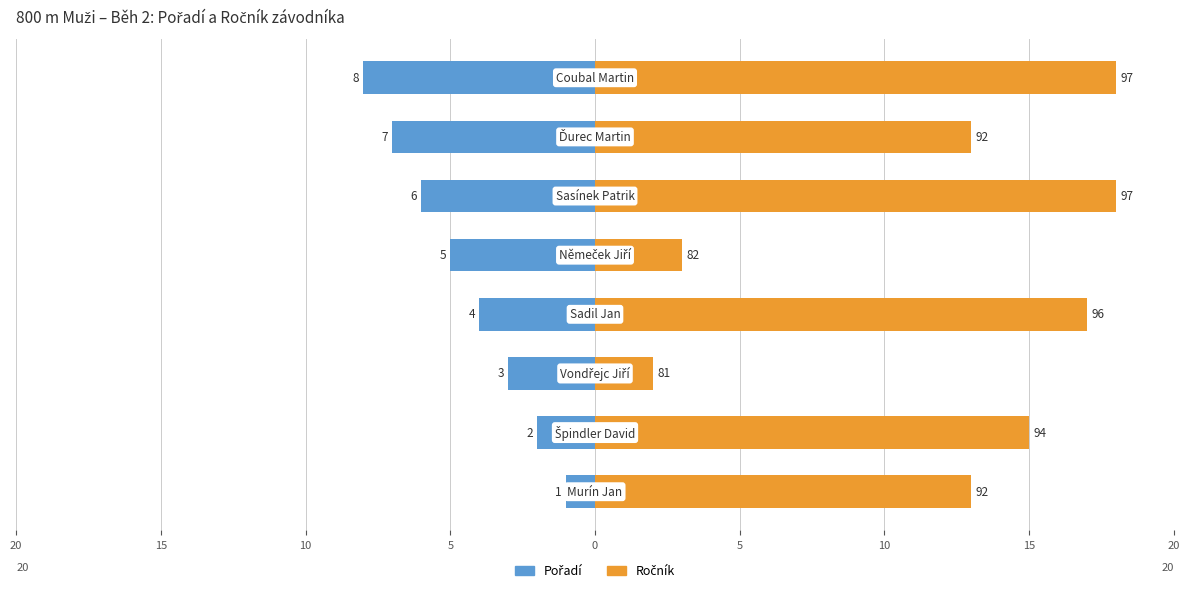

Which series changed the most between 20 and 5?

Ročník (−79)